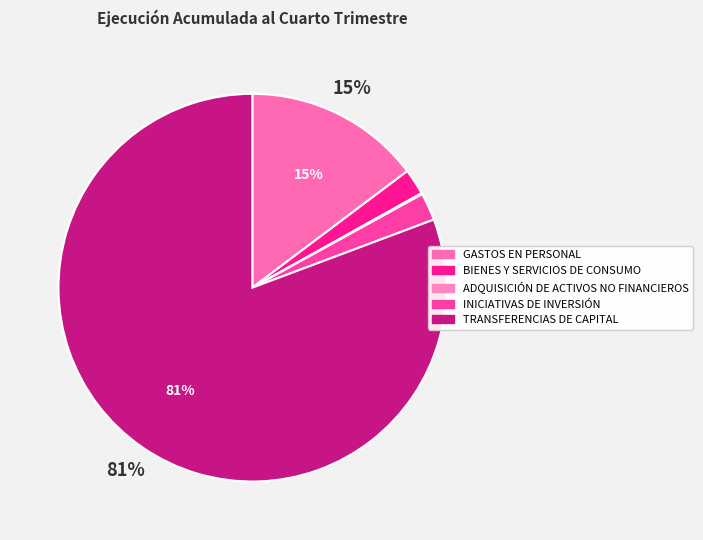

Rank the categories by value from highest to lowest.

TRANSFERENCIAS DE CAPITAL, GASTOS EN PERSONAL, INICIATIVAS DE INVERSIÓN, BIENES Y SERVICIOS DE CONSUMO, ADQUISICIÓN DE ACTIVOS NO FINANCIEROS